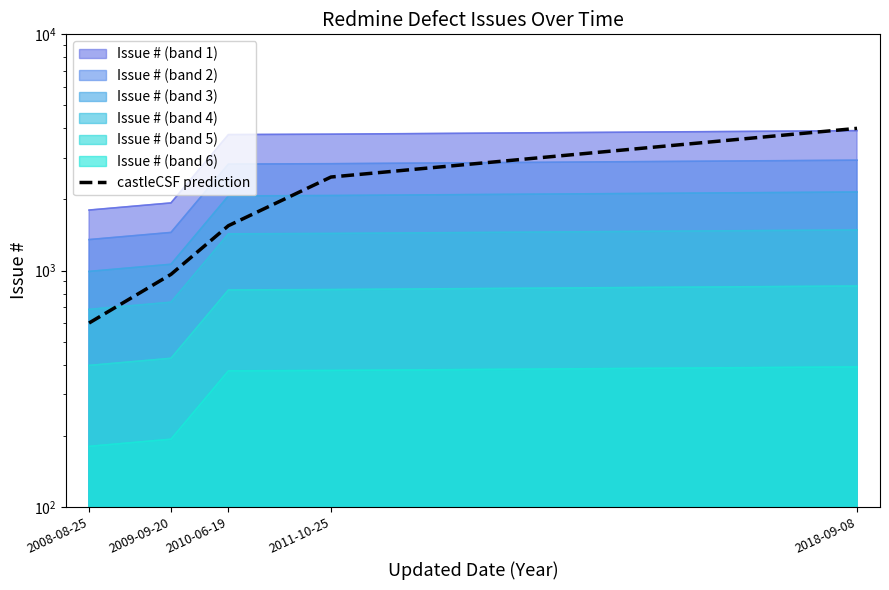

Reading left to right, extract all data points from this chart.

2008-08-25=600.0	2009-09-20=964.1	2010-06-19=1549.2	2011-10-25=2489.3	2018-09-08=4000.0